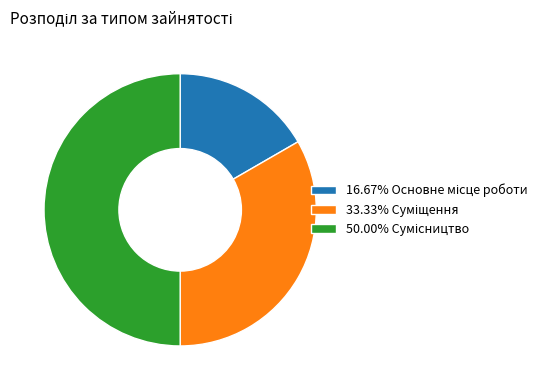

How many slices are in this pie chart?

3